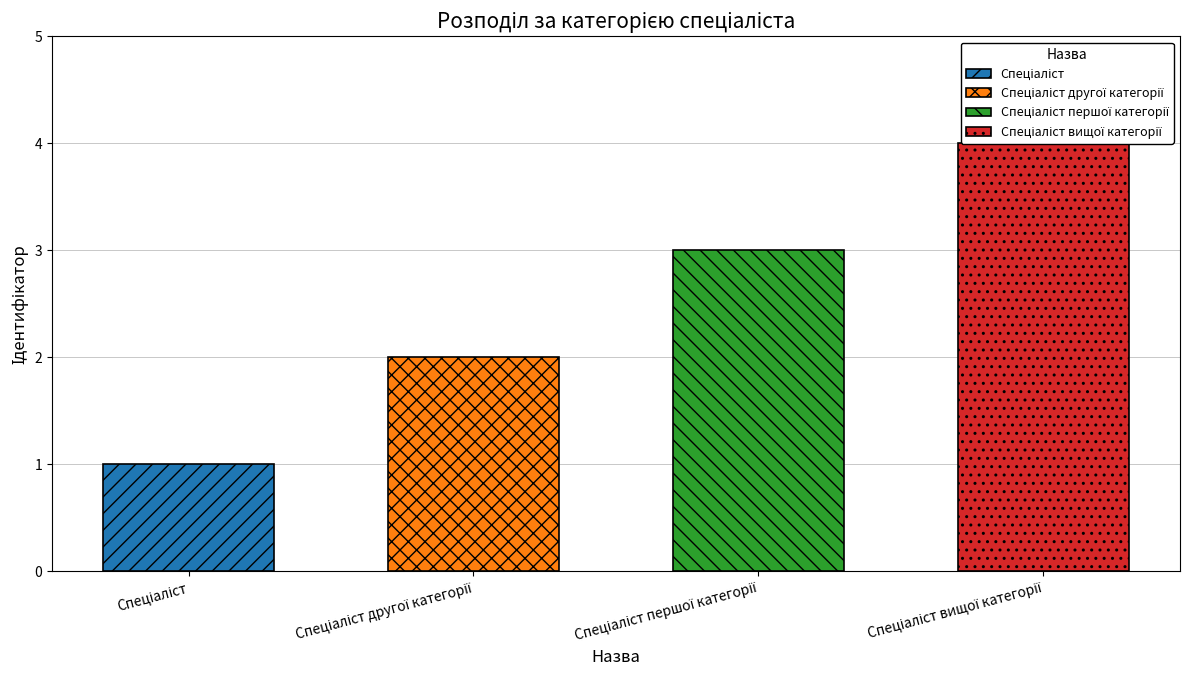

Rank the categories by value from lowest to highest.

Спеціаліст, Спеціаліст другої категорії, Спеціаліст першої категорії, Спеціаліст вищої категорії